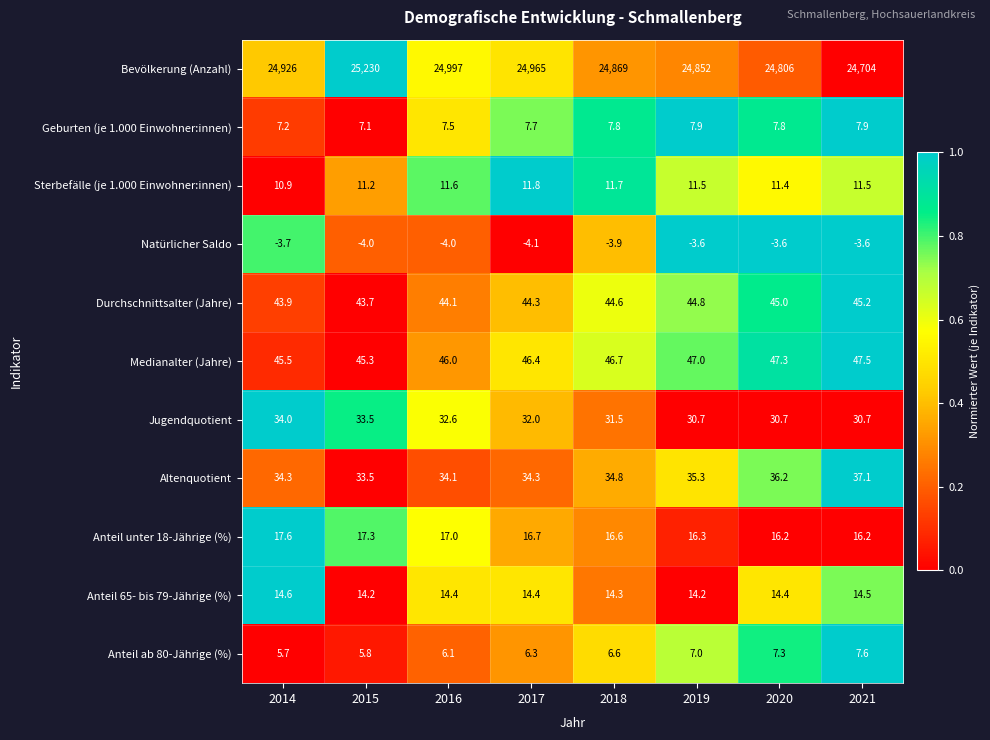

What is the total value across all series at 2018?

25079.7